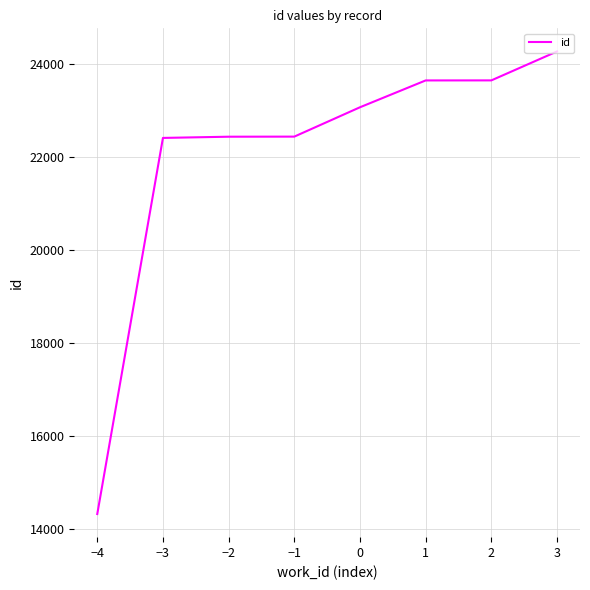

Which label corresponds to the largest value in the chart?

3